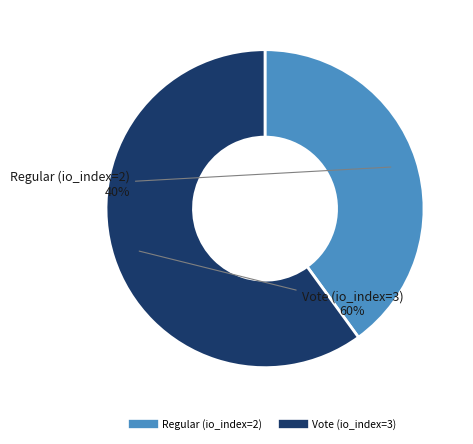

True or false: Vote (io_index=3) accounts for 48% of the total.

False